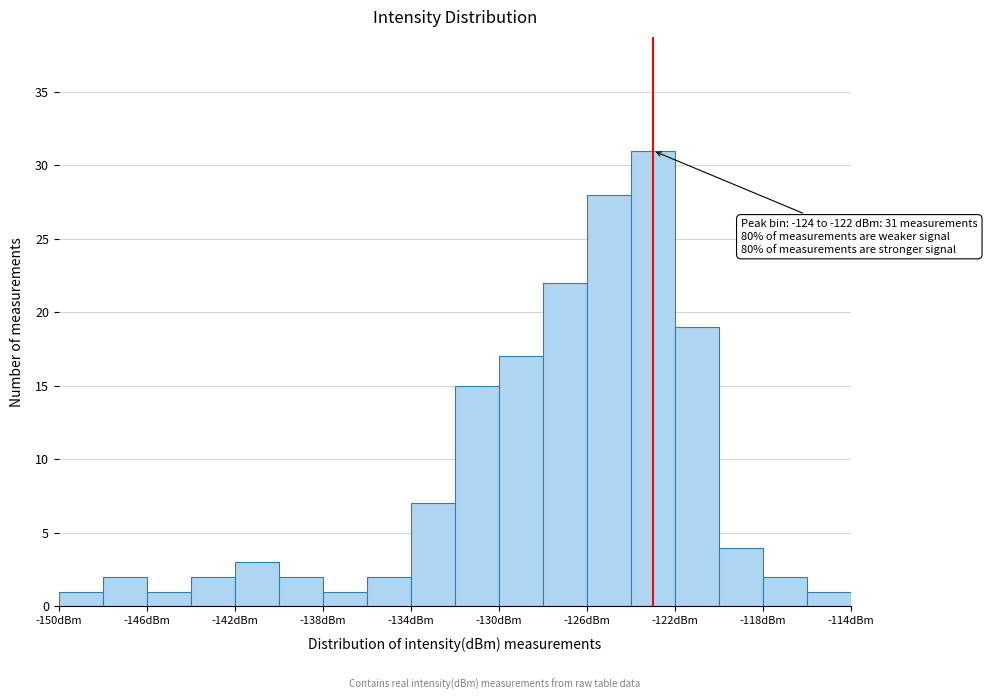

Which range on the x-axis has the tallest bar?

-124 to -122